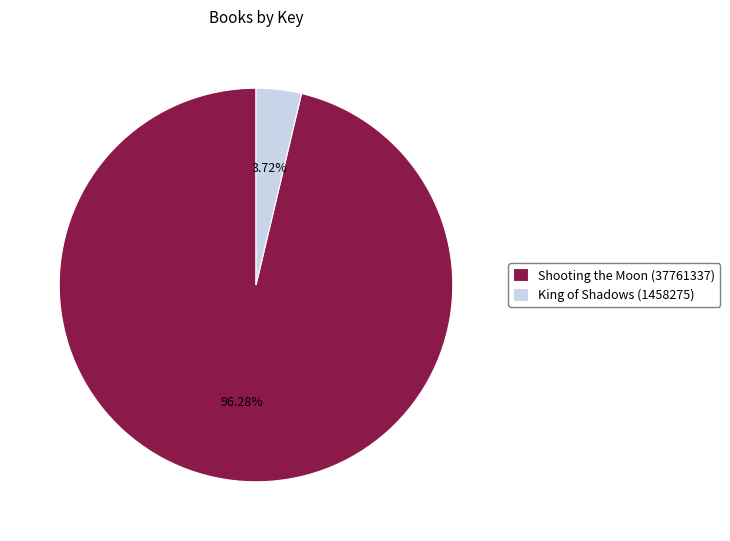

Between Shooting the Moon (37761337) and King of Shadows (1458275), which is larger?

Shooting the Moon (37761337)